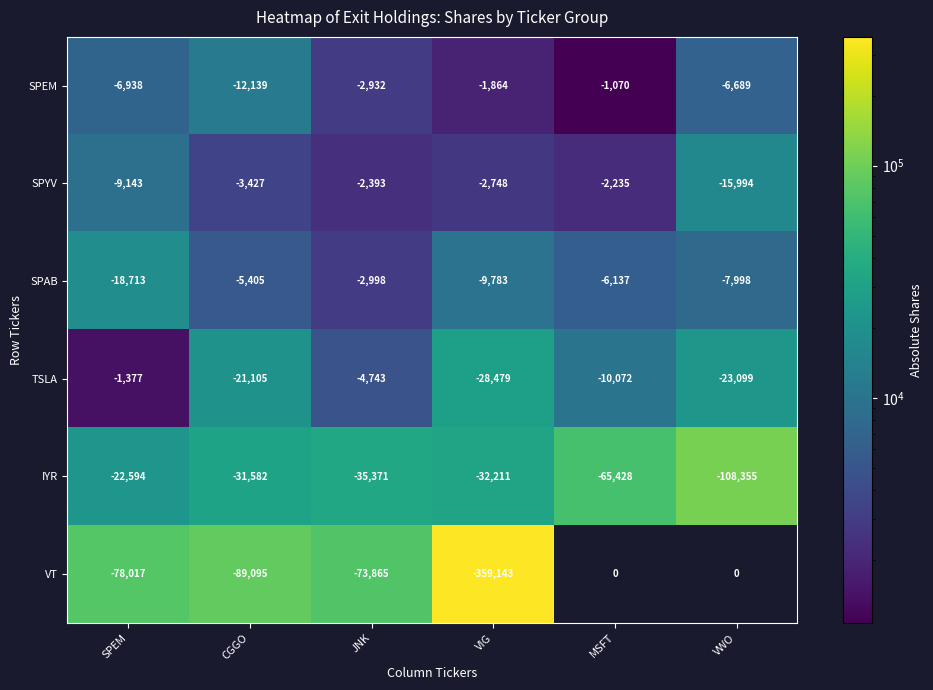

Which series has the largest range (max minus min)?

VT